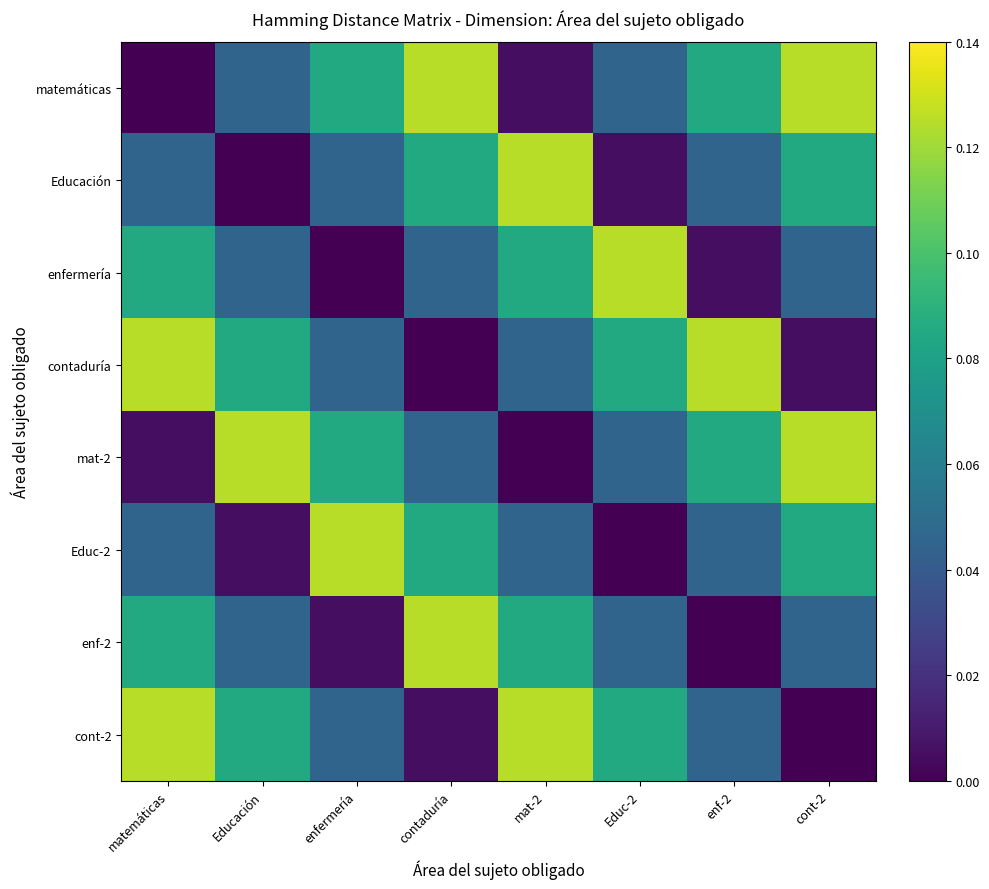

What is the difference between the highest and lowest values at matemáticas?

0.1